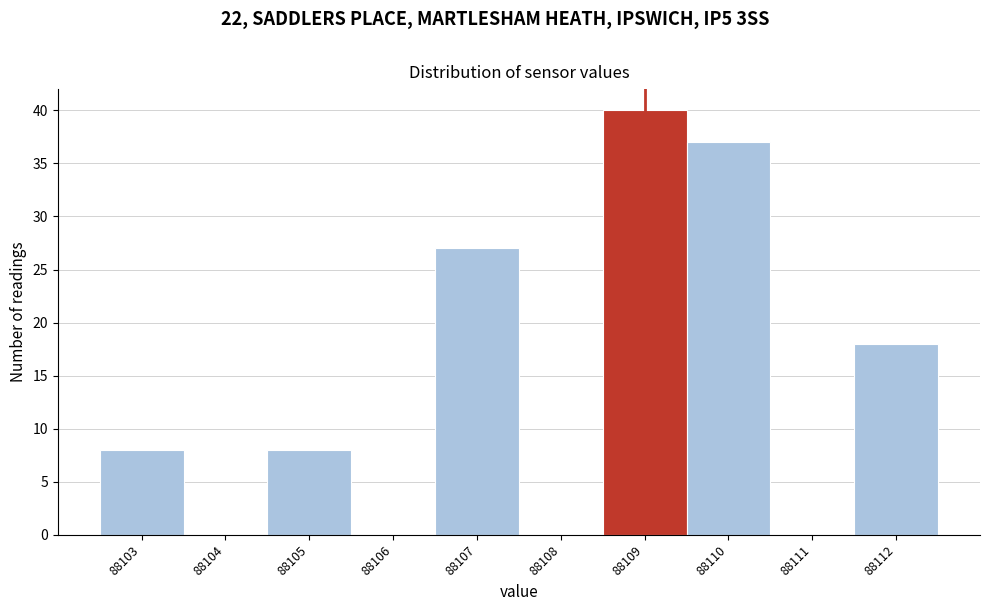

Reading left to right, list every bar in this chart as the range it spans on the x-axis followed by its height. The values are not printed on the chart, so give them approximately, as read against the axis.

88102.5 to 88103.5: 8
88103.5 to 88104.5: 0
88104.5 to 88105.5: 8
88105.5 to 88106.5: 0
88106.5 to 88107.5: 27
88107.5 to 88108.5: 0
88108.5 to 88109.5: 40
88109.5 to 88110.5: 37
88110.5 to 88111.5: 0
88111.5 to 88112.5: 18